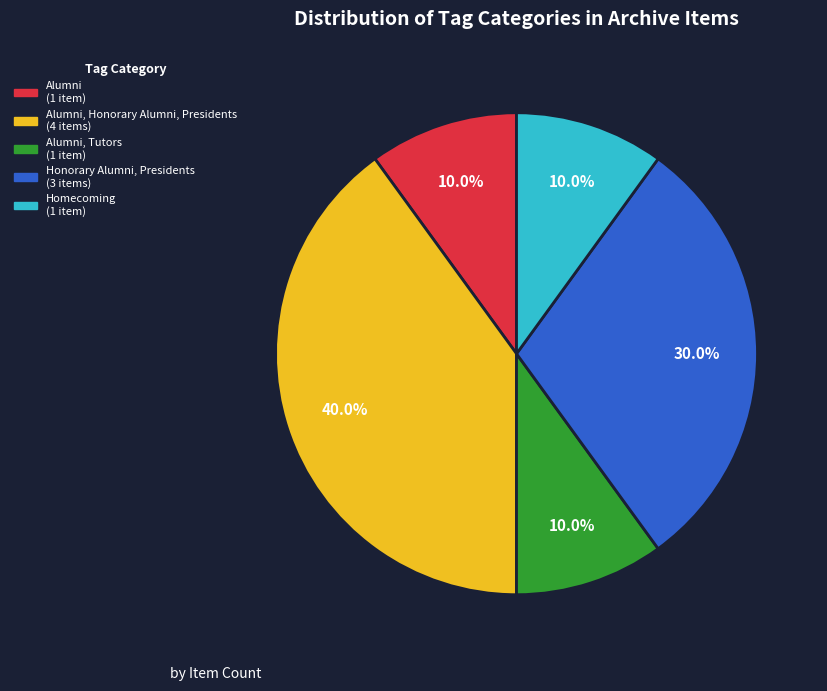

Is there any slice that represents more than half of the pie?

No